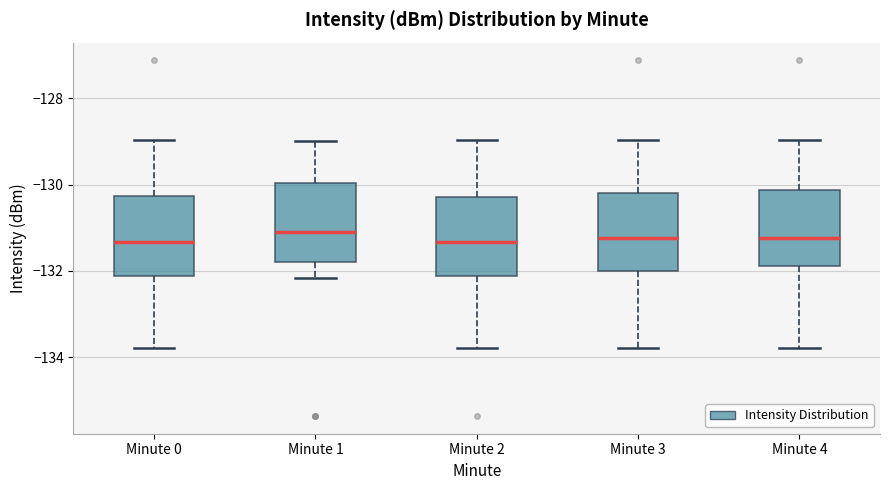

Reading left to right, read every box against the y-axis: the position of its median line, the range the box covers, and the ends of its whiskers. The values are not printed on the chart, so give them approximately, as read against the axis.

Minute 0: median -131.4, box -132.2 to -130.2, whiskers -133.8 to -129.0
Minute 1: median -131.0, box -131.8 to -130.0, whiskers -132.2 to -129.0
Minute 2: median -131.4, box -132.2 to -130.2, whiskers -133.8 to -129.0
Minute 3: median -131.2, box -132.0 to -130.2, whiskers -133.8 to -129.0
Minute 4: median -131.2, box -131.8 to -130.2, whiskers -133.8 to -129.0